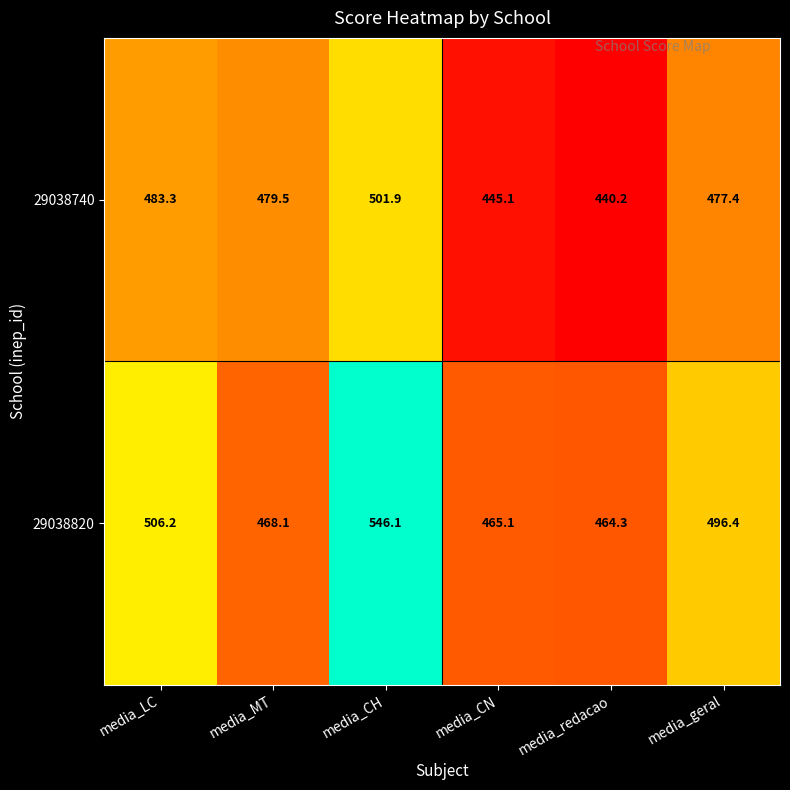

At how many categories does at least one series exceed 544?

1